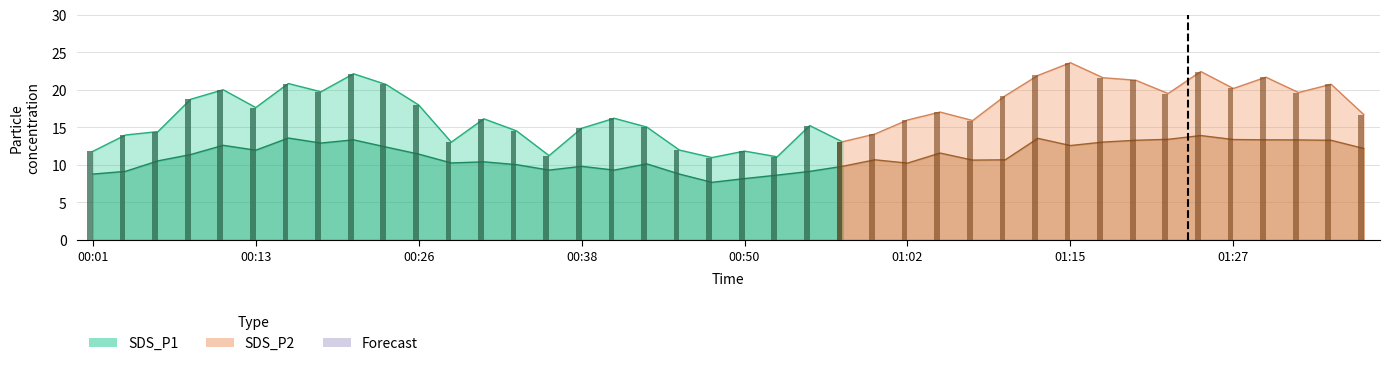

What is the total value across all series at 00:55?

24.4